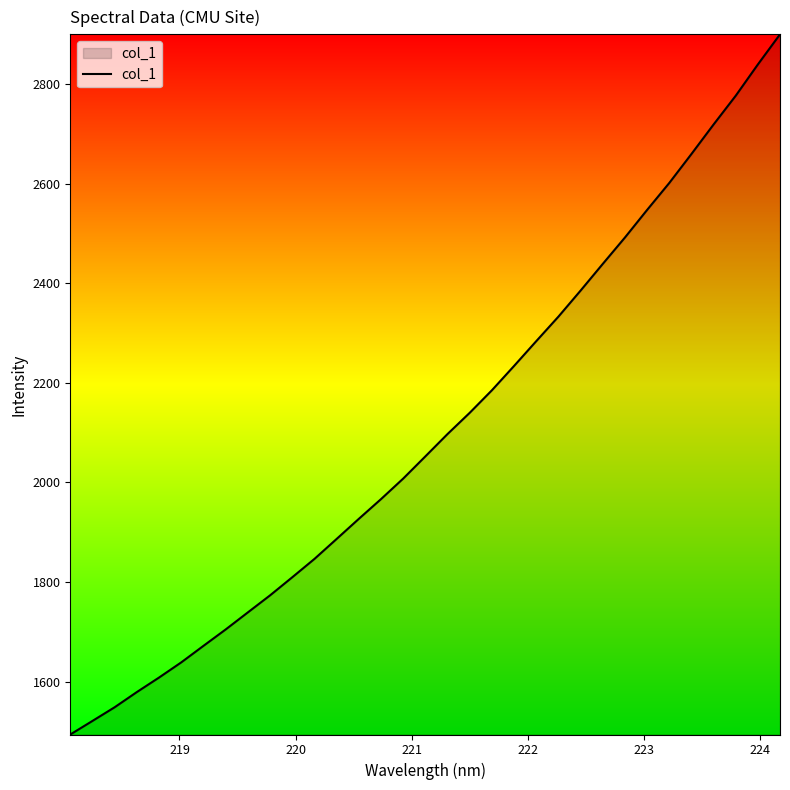

What is the maximum value shown in the chart?

2899.6